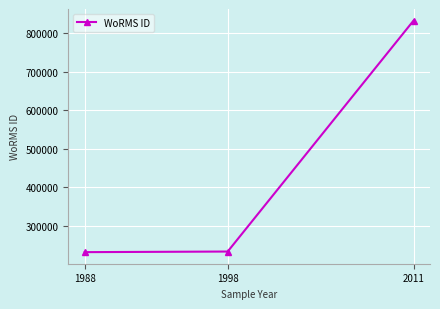

True or false: the data shows 231873 at 1988.

True